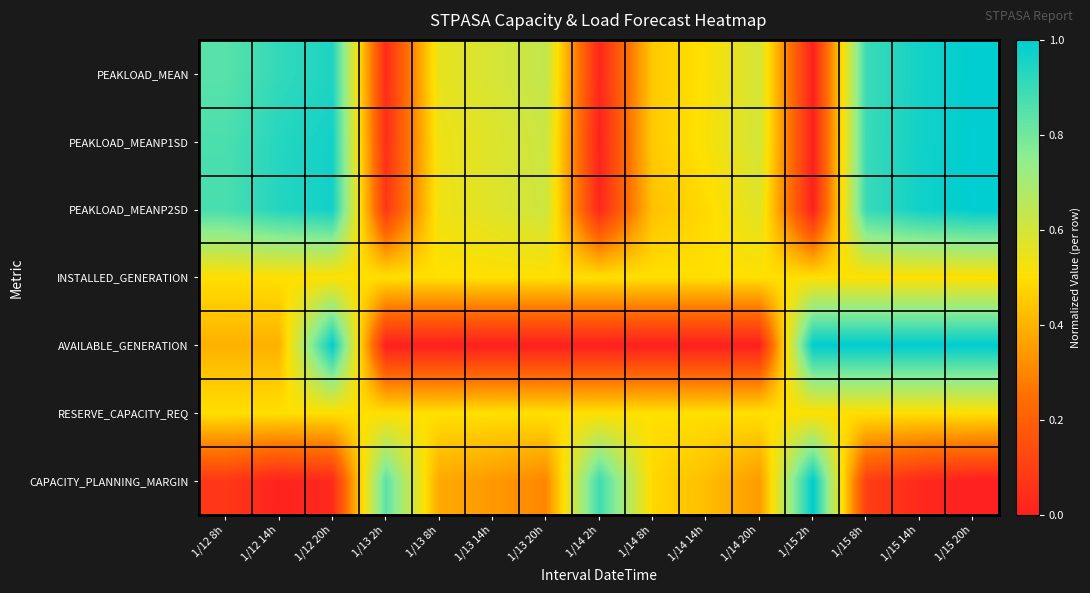

At which category is the sum across all series the highest?

1/15 20h